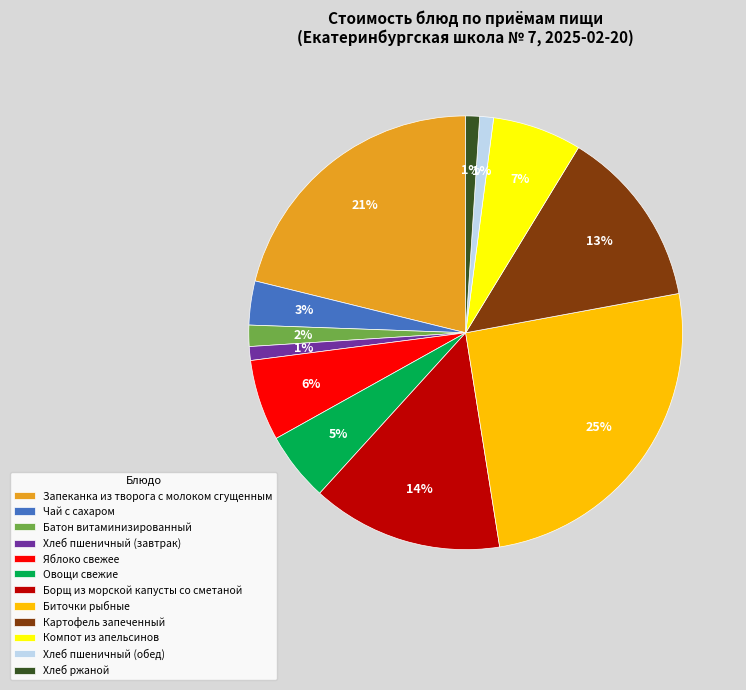

Does Хлеб ржаной account for over 50% of the chart?

No